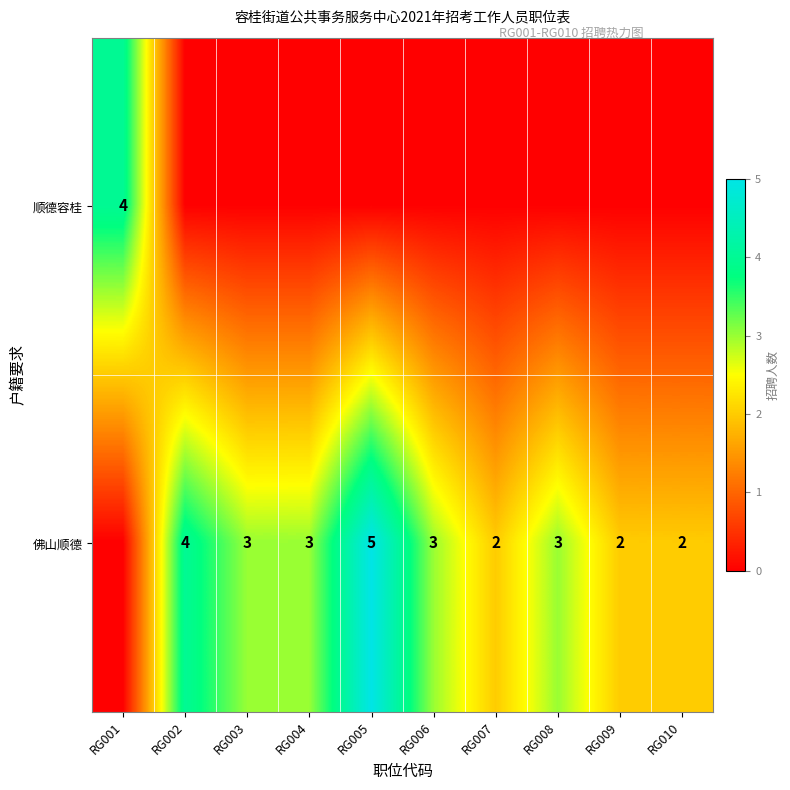

At which category is the sum across all series the highest?

RG005